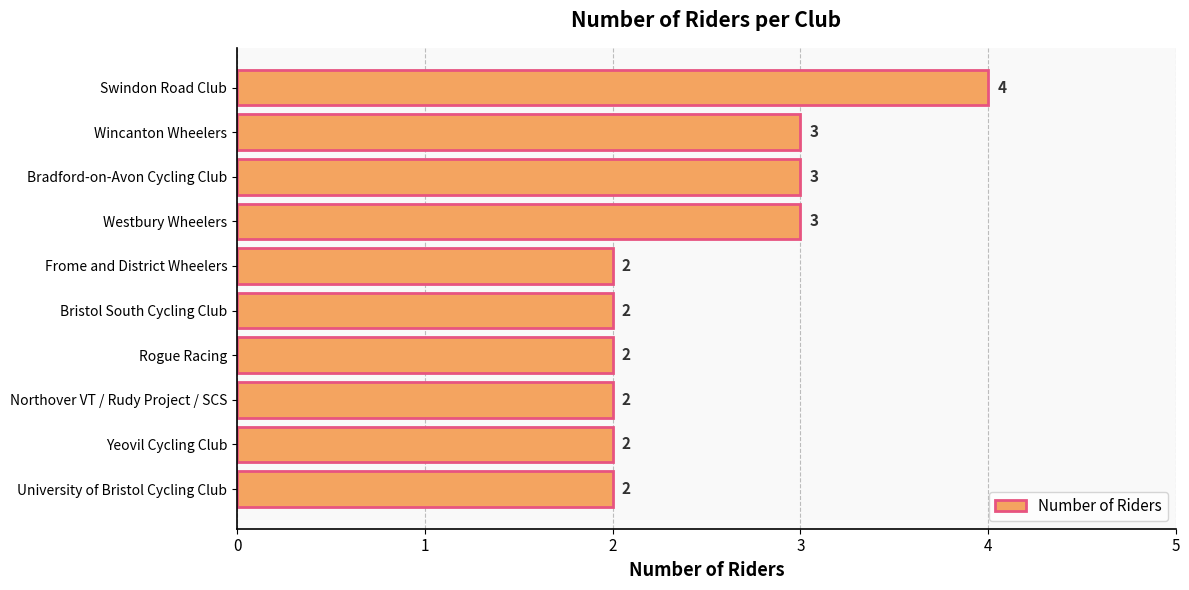

How many series are shown in this chart?

1